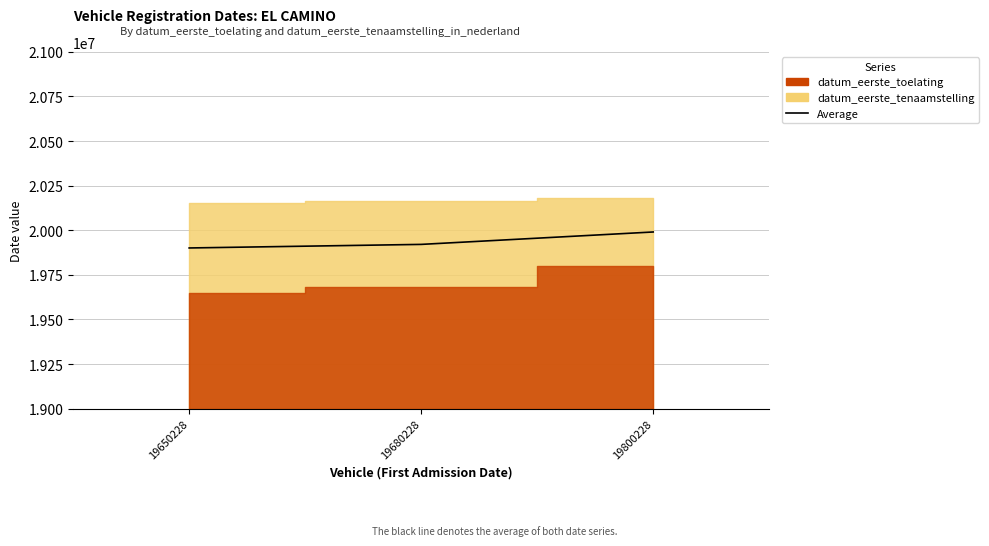

List the labels in order of value, smallest first.

19650228, 19680228, 19800228